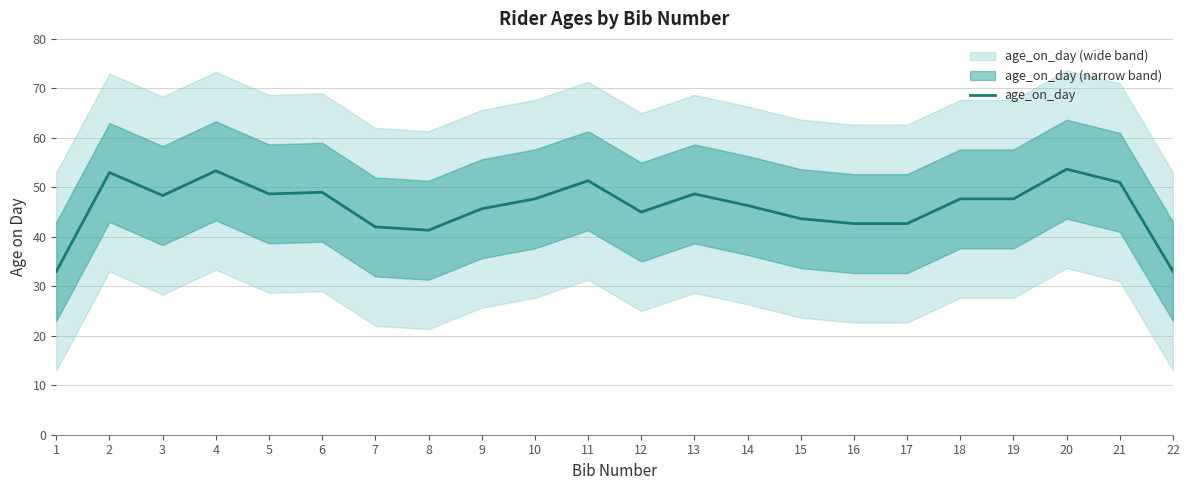

How many interior local peaks (higher than both neighbors) does the data have?

6